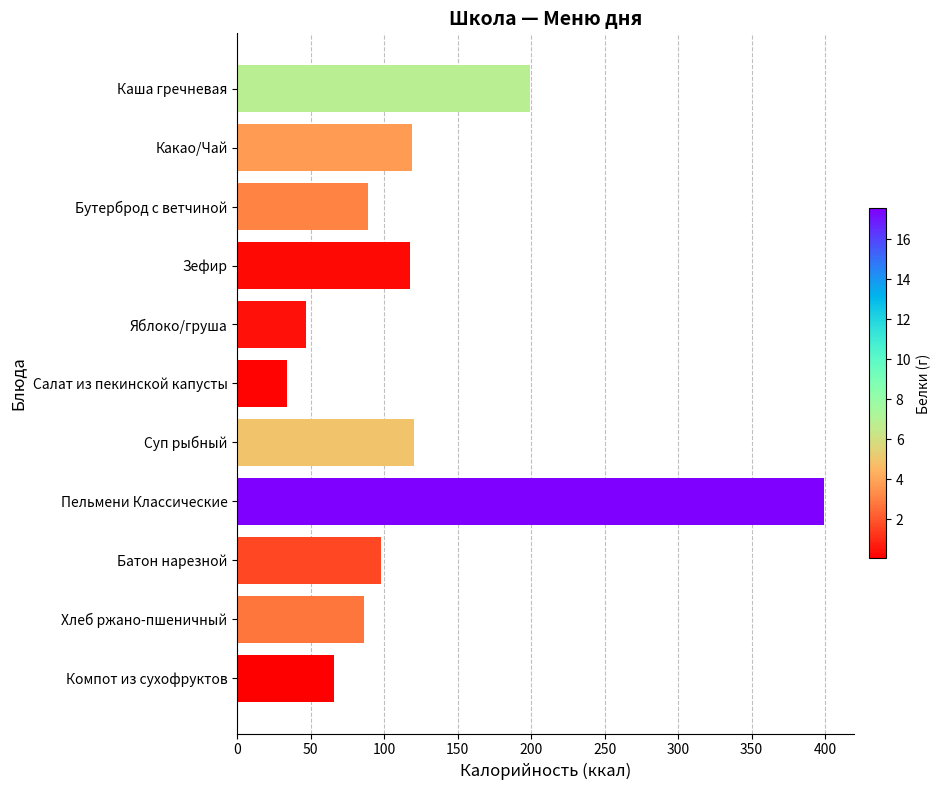

Are the bars grouped side by side (vs. stacked)?

No